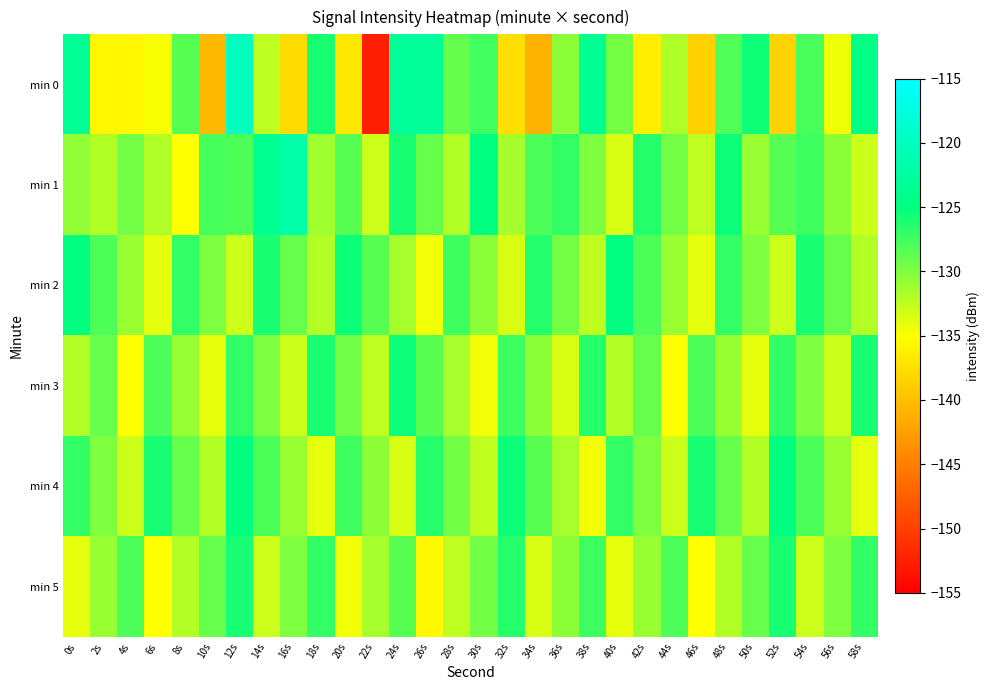

Between 50s and 52s, which series saw the biggest shift?

min 0